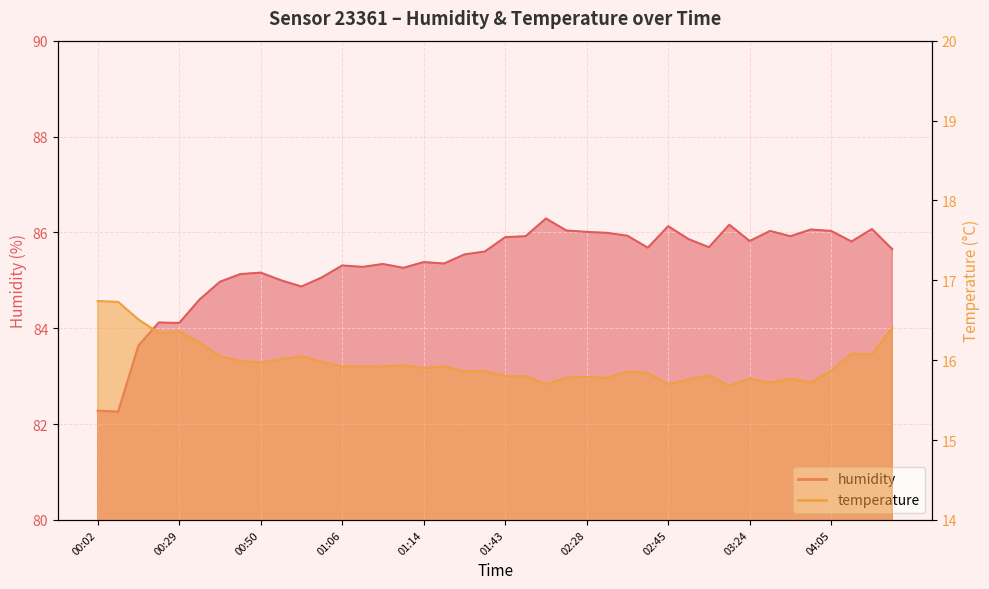

Reading left to right, extract all data points from this chart.

humidity: 00:02=82.3	00:15=82.3	00:19=83.6	00:24=84.1	00:29=84.1	00:36=84.6	00:39=85.0	00:45=85.1	00:50=85.2	00:57=85.0	01:00=84.9	01:04=85.1	01:06=85.3	01:08=85.3	01:09=85.3	01:10=85.3	01:14=85.4	01:18=85.3	01:34=85.5	01:42=85.6	01:43=85.9	01:54=85.9	02:19=86.3	02:22=86.0	02:28=86.0	02:33=86.0	02:35=85.9	02:36=85.7	02:45=86.1	02:59=85.9	03:02=85.7	03:21=86.2	03:24=85.8	03:26=86.0	03:27=85.9	03:28=86.1	04:05=86.0	04:16=85.8	04:21=86.1	04:37=85.7
temperature: 00:02=16.7	00:15=16.7	00:19=16.5	00:24=16.3	00:29=16.4	00:36=16.2	00:39=16.1	00:45=16.0	00:50=16.0	00:57=16.0	01:00=16.1	01:04=16.0	01:06=15.9	01:08=15.9	01:09=15.9	01:10=15.9	01:14=15.9	01:18=15.9	01:34=15.9	01:42=15.9	01:43=15.8	01:54=15.8	02:19=15.7	02:22=15.8	02:28=15.8	02:33=15.8	02:35=15.9	02:36=15.8	02:45=15.7	02:59=15.8	03:02=15.8	03:21=15.7	03:24=15.8	03:26=15.7	03:27=15.8	03:28=15.7	04:05=15.9	04:16=16.1	04:21=16.1	04:37=16.4